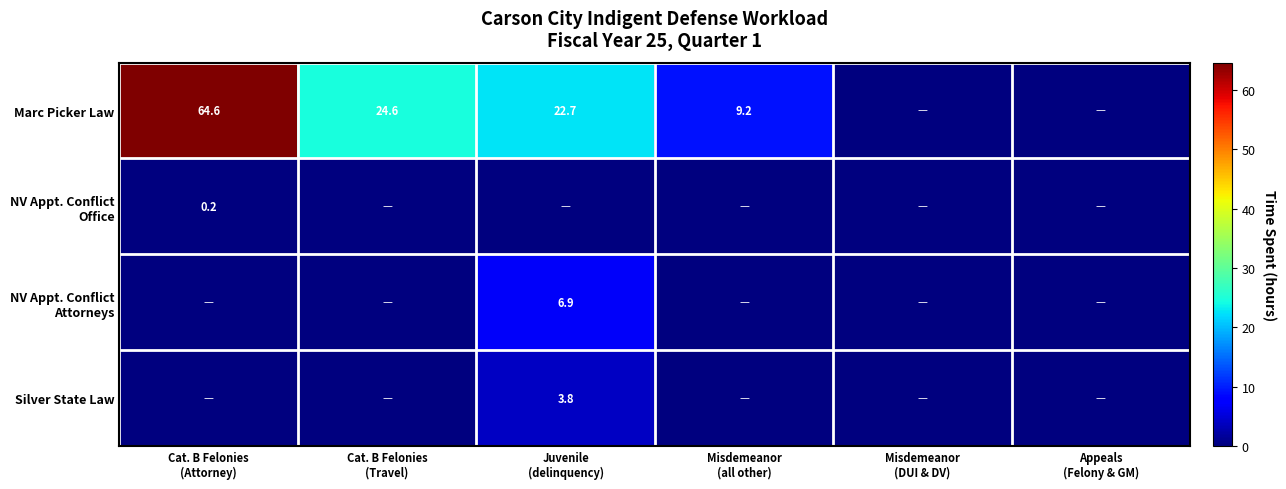

Between Misdemeanor (all other) and Appeals (Felony & GM), which series saw the biggest shift?

Marc Picker Law